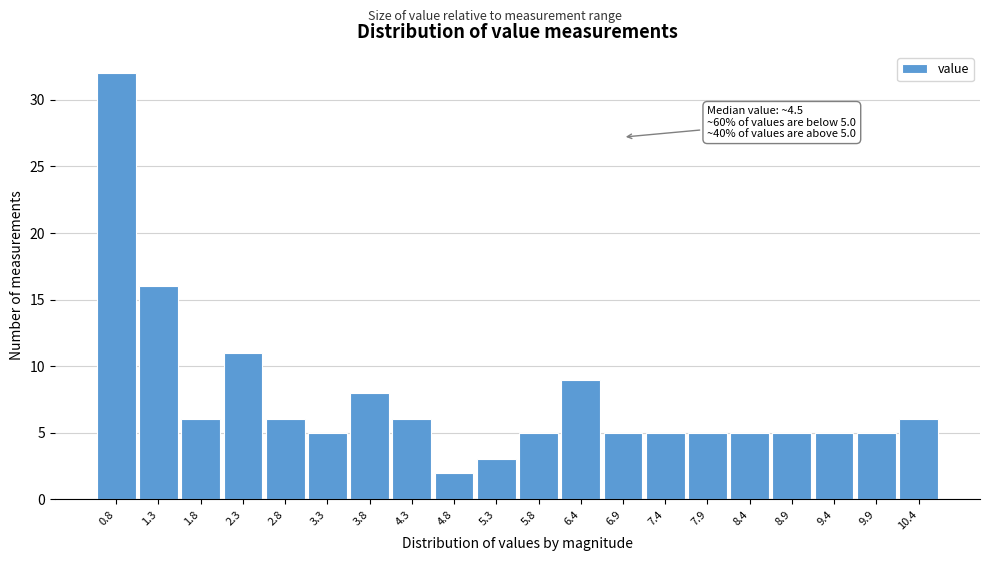

Reading right to left, extract all data points from this chart.

6	5	5	5	5	5	5	5	9	5	3	2	6	8	5	6	11	6	16	32